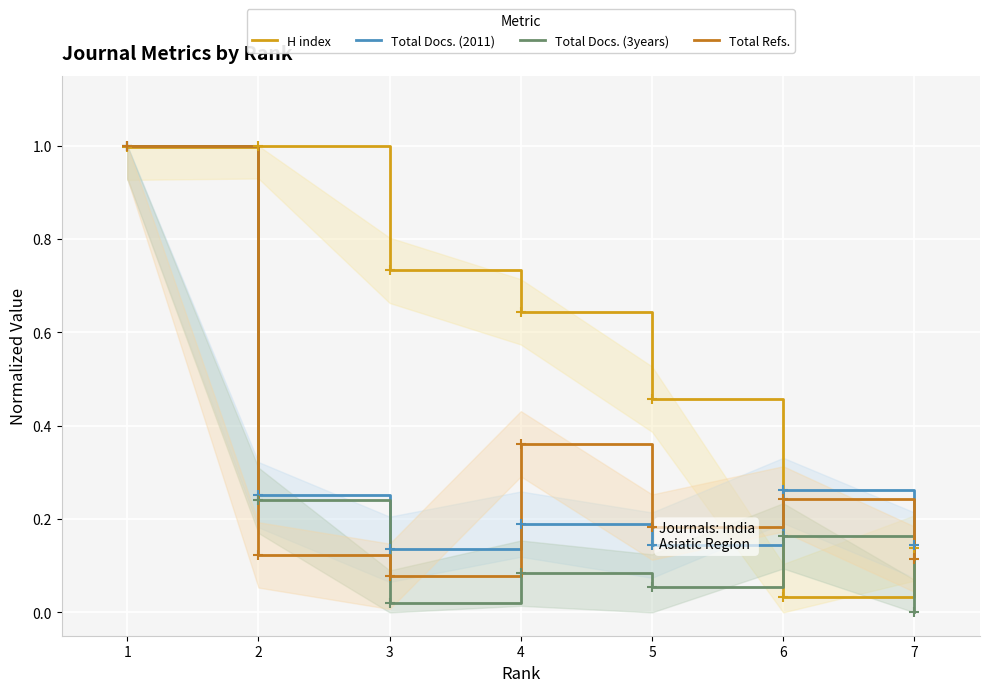

Is it true that Total Docs. (2011) equals 0.3 at 6?

False